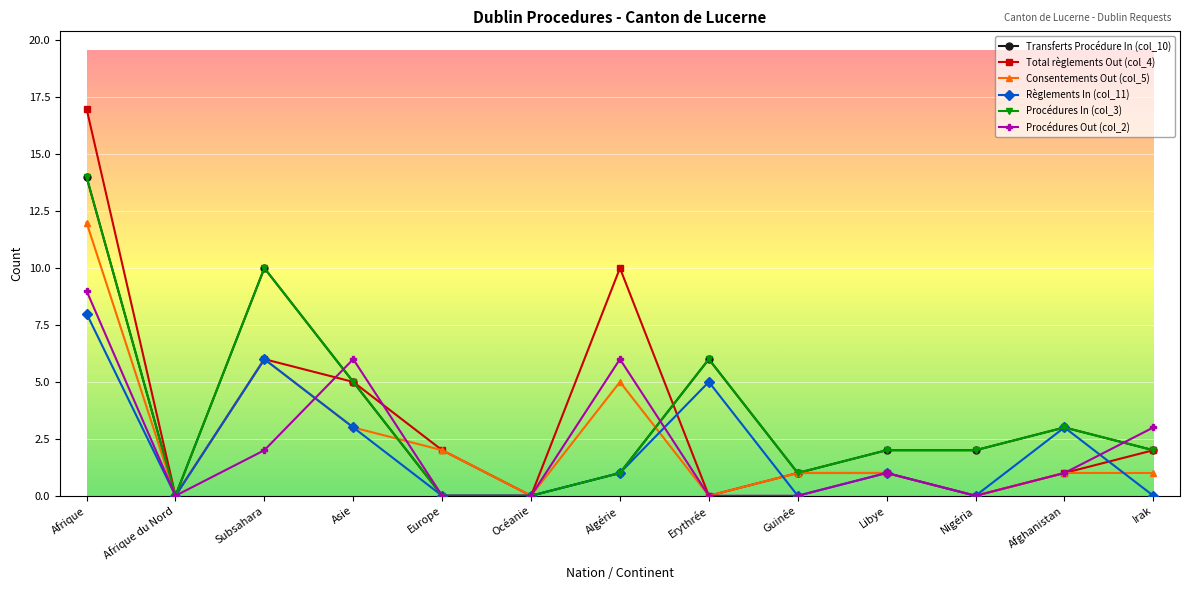

Reading left to right, list all the values displayed in this chart.

Transferts Procédure In (col_10): Afrique=14	Afrique du Nord=0	Subsahara=10	Asie=5	Europe=0	Océanie=0	Algérie=1	Erythrée=6	Guinée=1	Libye=2	Nigéria=2	Afghanistan=3	Irak=2
Total règlements Out (col_4): Afrique=17	Afrique du Nord=0	Subsahara=6	Asie=5	Europe=2	Océanie=0	Algérie=10	Erythrée=0	Guinée=1	Libye=1	Nigéria=0	Afghanistan=1	Irak=2
Consentements Out (col_5): Afrique=12	Afrique du Nord=0	Subsahara=6	Asie=3	Europe=2	Océanie=0	Algérie=5	Erythrée=0	Guinée=1	Libye=1	Nigéria=0	Afghanistan=1	Irak=1
Règlements In (col_11): Afrique=8	Afrique du Nord=0	Subsahara=6	Asie=3	Europe=0	Océanie=0	Algérie=1	Erythrée=5	Guinée=0	Libye=1	Nigéria=0	Afghanistan=3	Irak=0
Procédures In (col_3): Afrique=14	Afrique du Nord=0	Subsahara=10	Asie=5	Europe=0	Océanie=0	Algérie=1	Erythrée=6	Guinée=1	Libye=2	Nigéria=2	Afghanistan=3	Irak=2
Procédures Out (col_2): Afrique=9	Afrique du Nord=0	Subsahara=2	Asie=6	Europe=0	Océanie=0	Algérie=6	Erythrée=0	Guinée=0	Libye=1	Nigéria=0	Afghanistan=1	Irak=3